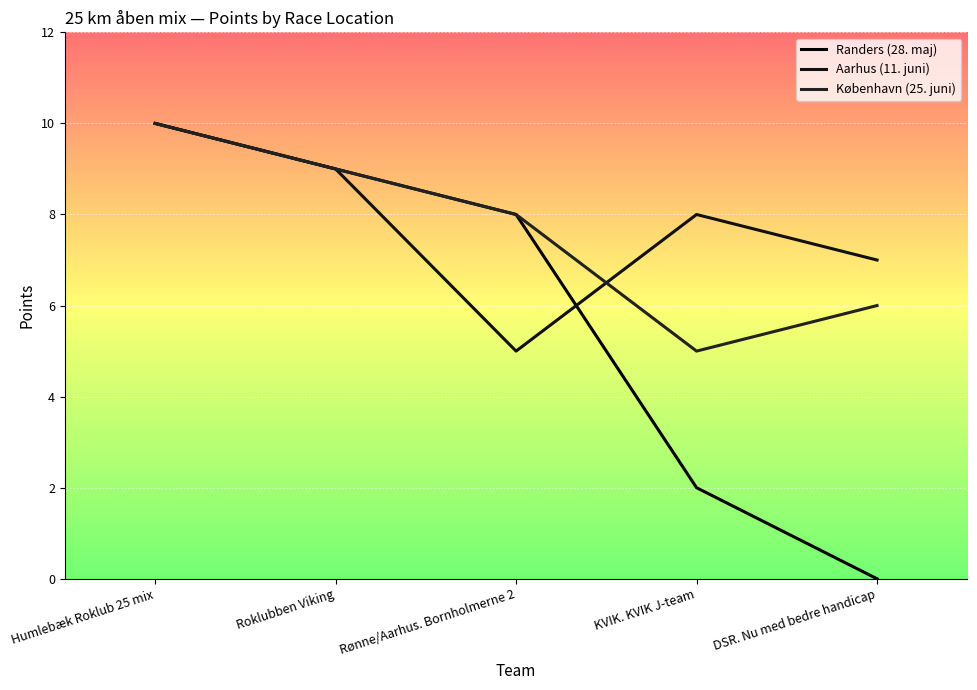

Between Rønne/Aarhus. Bornholmerne 2 and DSR. Nu med bedre handicap, which is larger?

Rønne/Aarhus. Bornholmerne 2